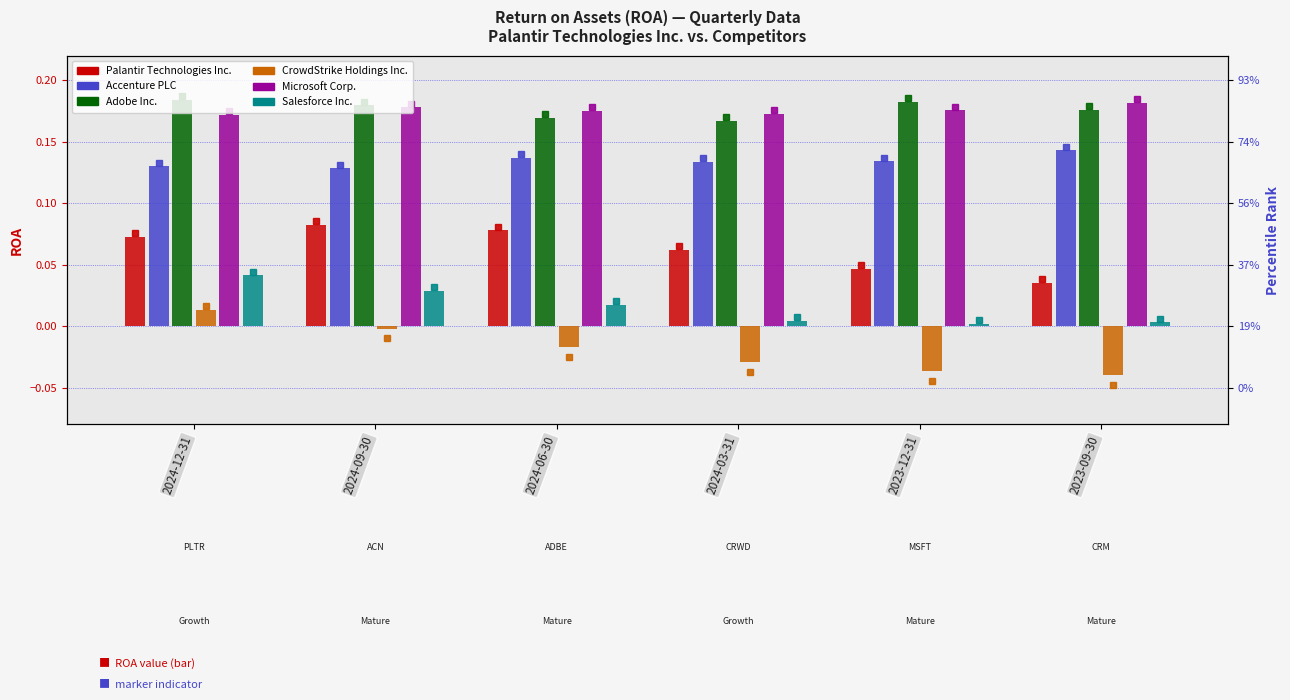

Where is Palantir Technologies Inc. nearest to the value 0?

2023-09-30